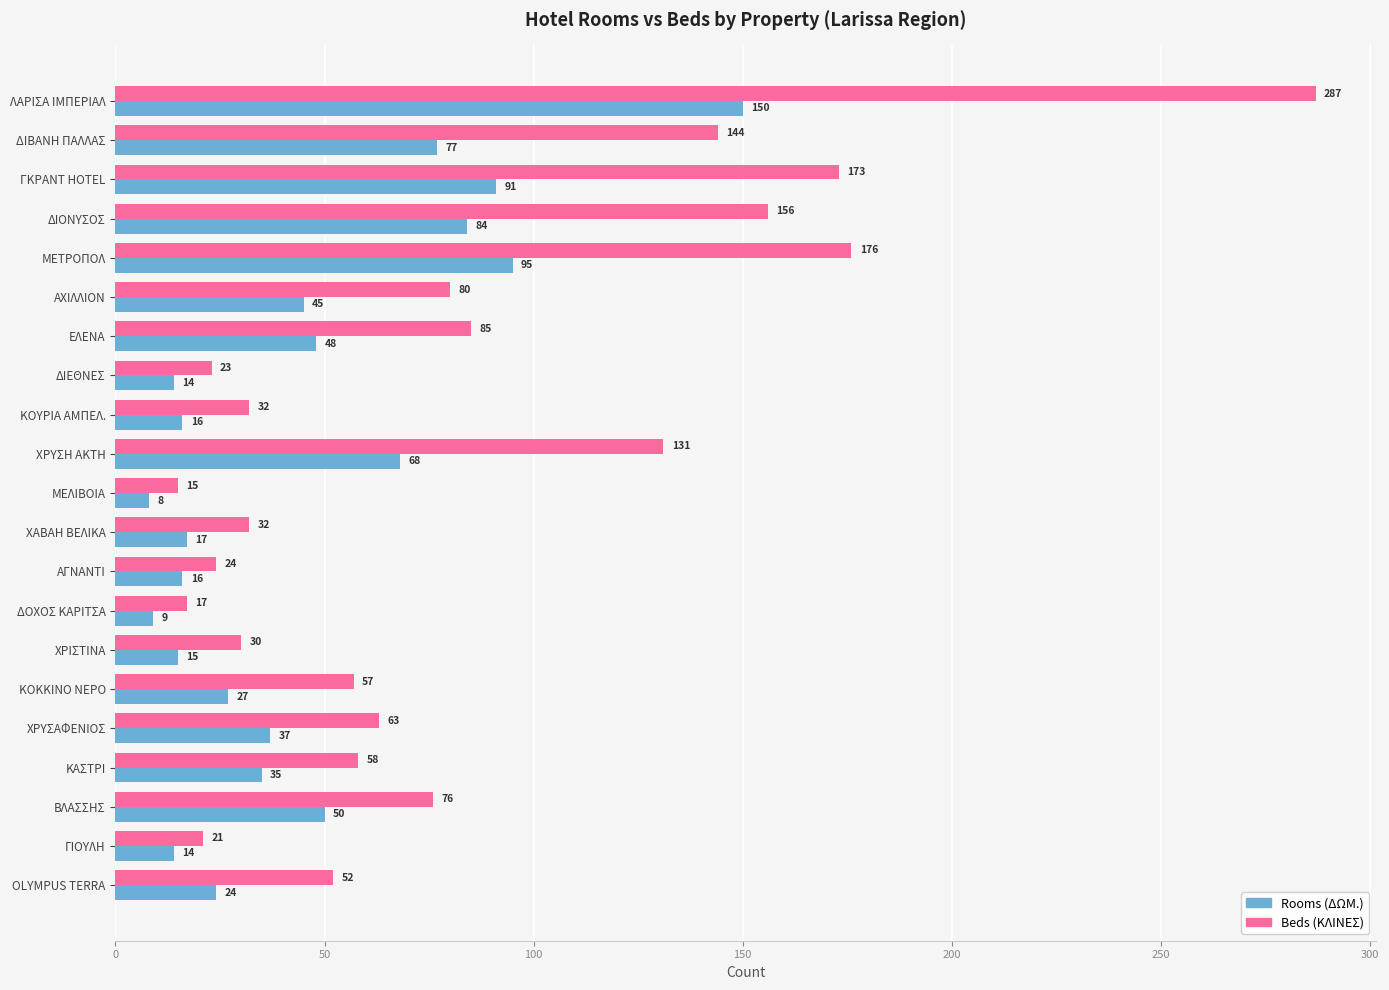

Where is Rooms (ΔΩΜ.) nearest to the value 79?

ΔΙΒΑΝΗ ΠΑΛΛΑΣ